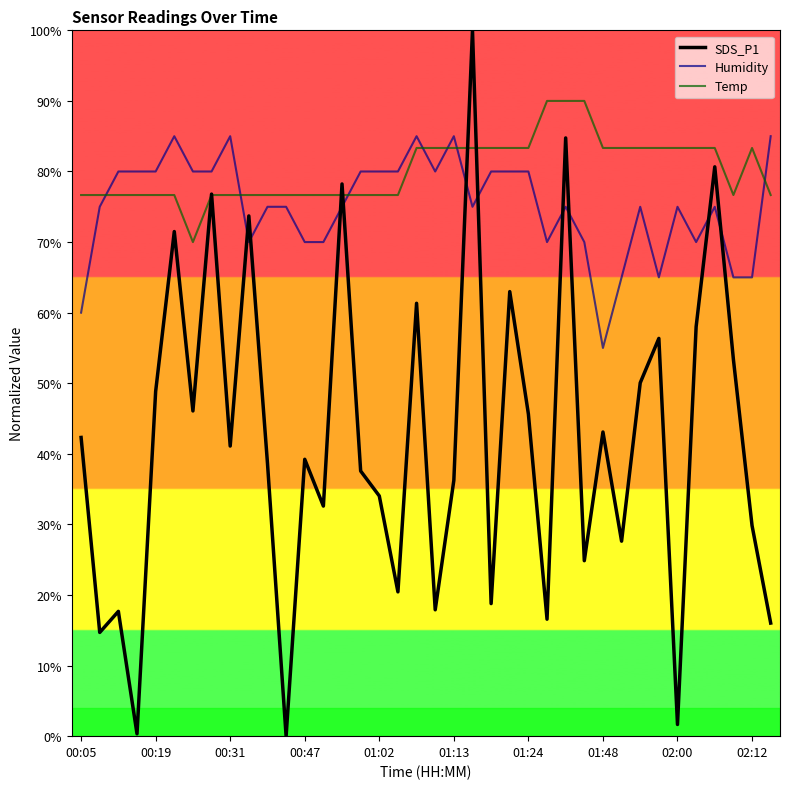

List the series in order of their peak value, highest first.

SDS_P1, Temp, Humidity